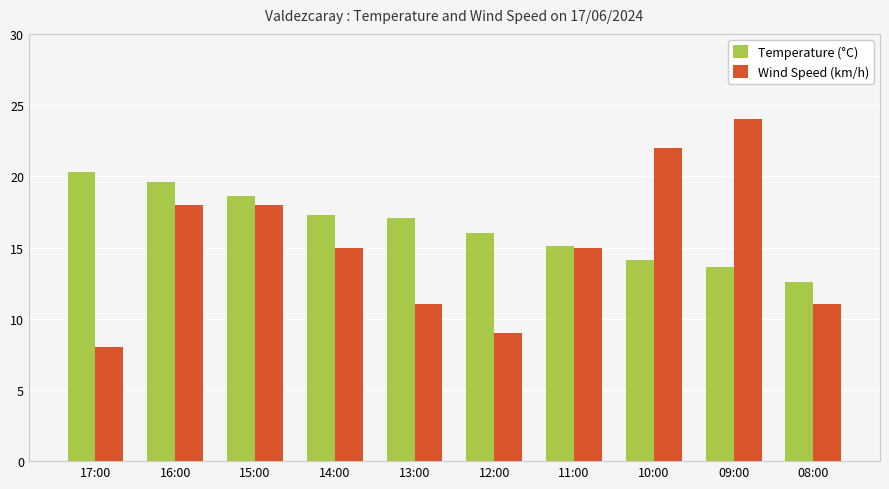

Is it true that Wind Speed (km/h) equals 9.0 at 12:00?

True